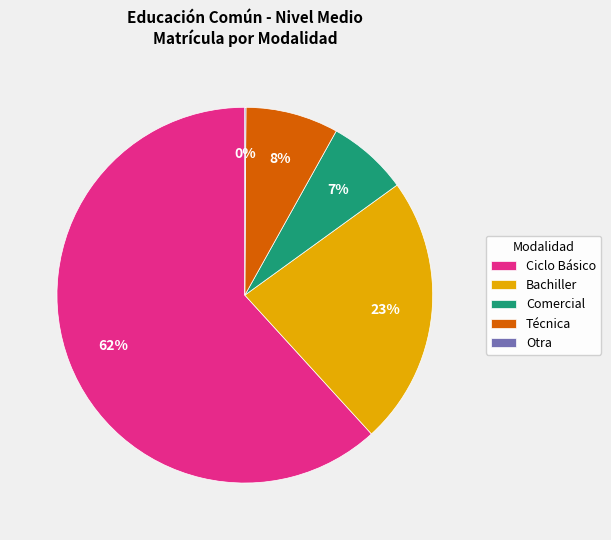

Which slice is the largest?

Ciclo Básico